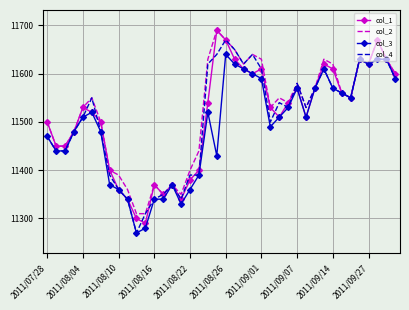

What is the maximum value for col_2?

11690